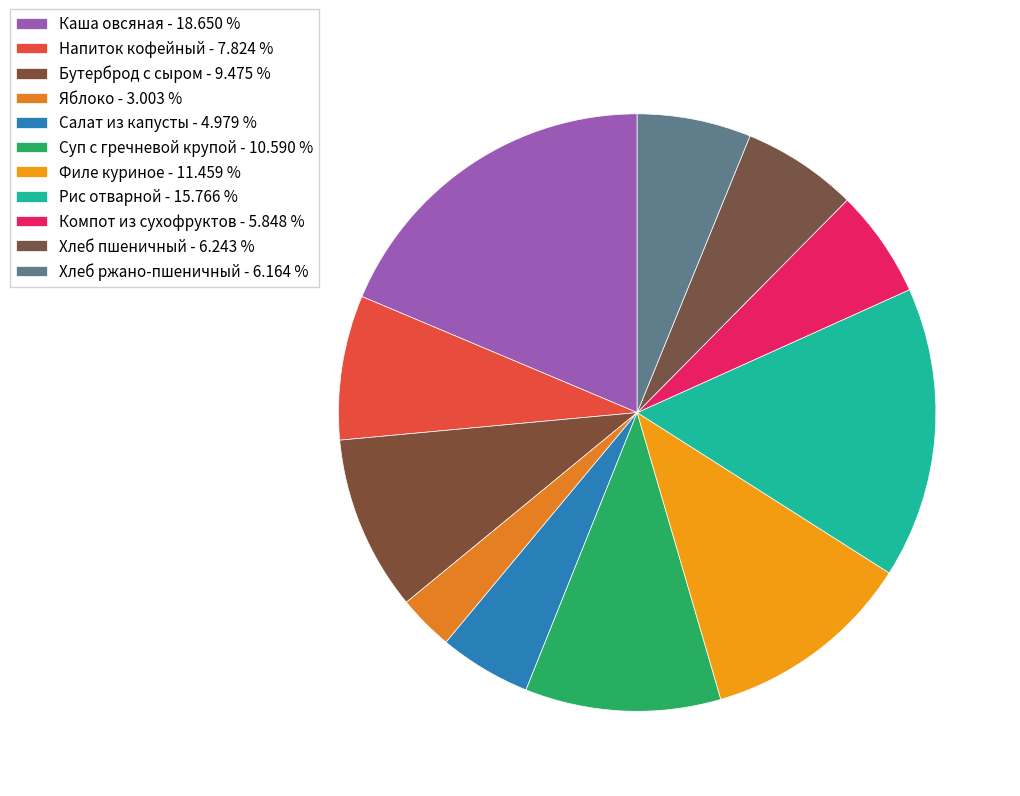

True or false: Напиток кофейный accounts for 8% of the total.

True